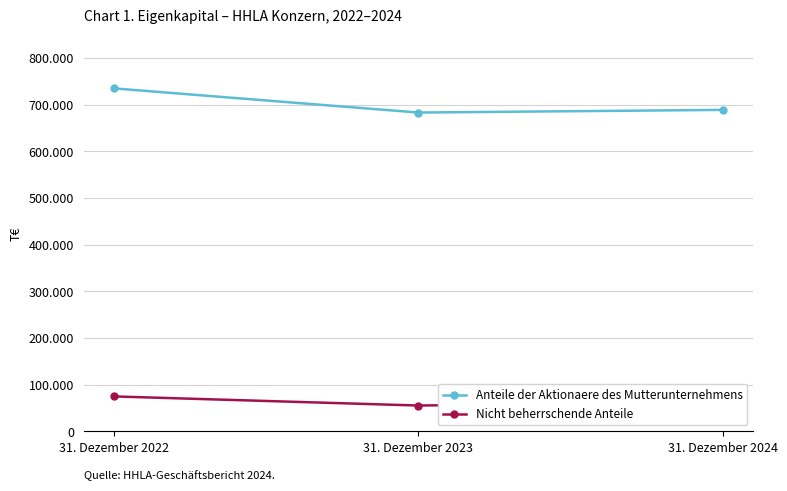

Does the chart have visible grid lines?

Yes